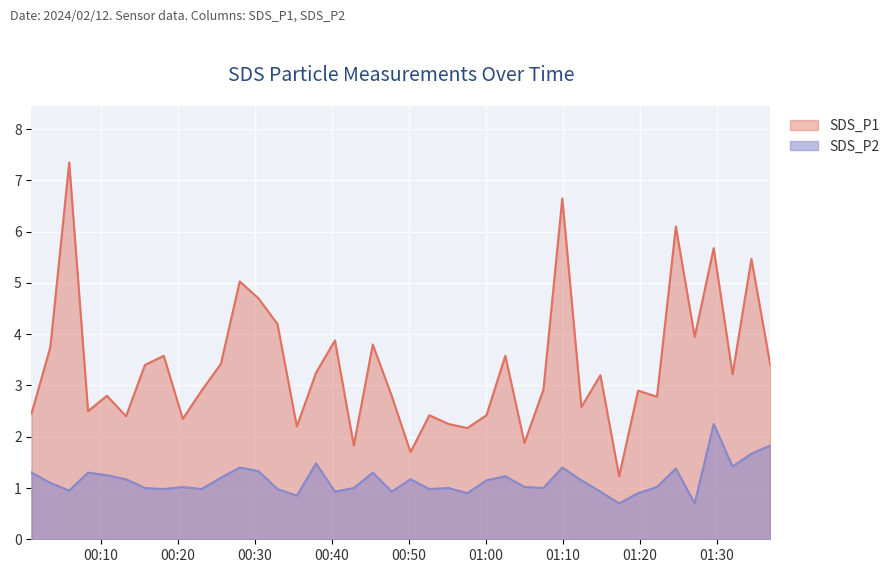

Reading left to right, list all the values displayed in this chart.

SDS_P1: 2.5	3.8	7.3	2.5	2.8	2.4	3.4	3.6	2.4	2.9	3.4	5.0	4.7	4.2	2.2	3.2	3.9	1.8	3.8	2.8	1.7	2.4	2.2	2.2	2.4	3.6	1.9	2.9	6.7	2.6	3.2	1.2	2.9	2.8	6.1	4.0	5.7	3.2	5.5	3.4
SDS_P2: 1.3	1.1	0.9	1.3	1.2	1.2	1.0	1.0	1.0	1.0	1.2	1.4	1.3	1.0	0.8	1.5	0.9	1.0	1.3	0.9	1.2	1.0	1.0	0.9	1.1	1.2	1.0	1.0	1.4	1.1	0.9	0.7	0.9	1.0	1.4	0.7	2.2	1.4	1.7	1.8